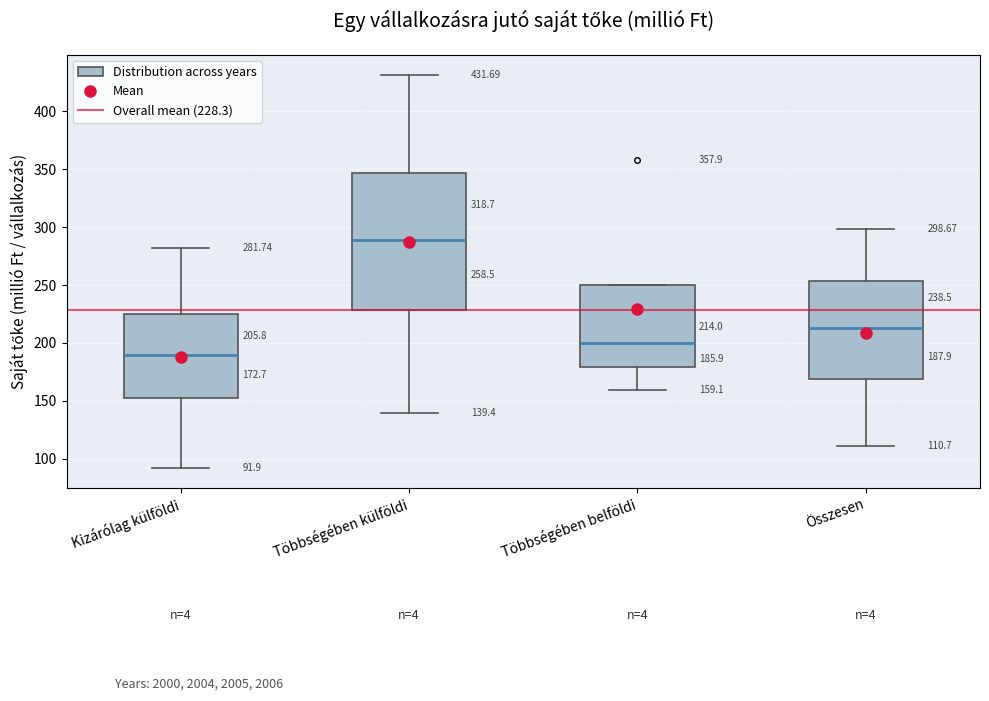

Which box is the tallest, from its lower edge to its upper edge?

Többségében külföldi